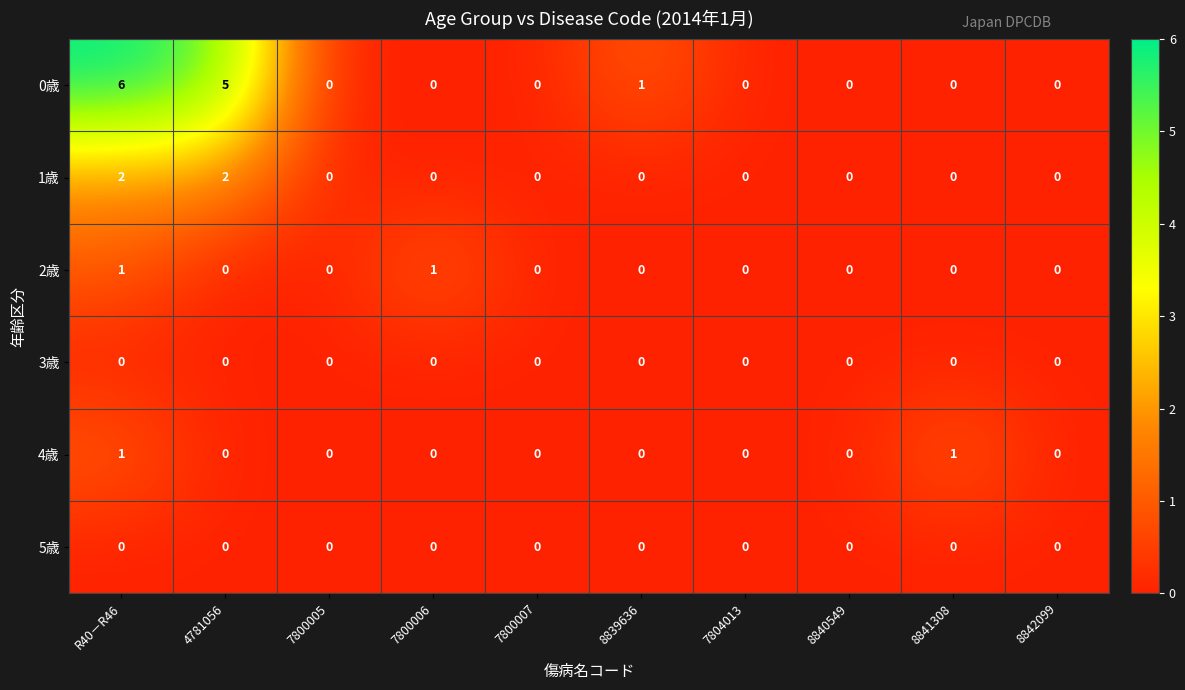

Count the 1歳 values in the range 0 to 1.

8